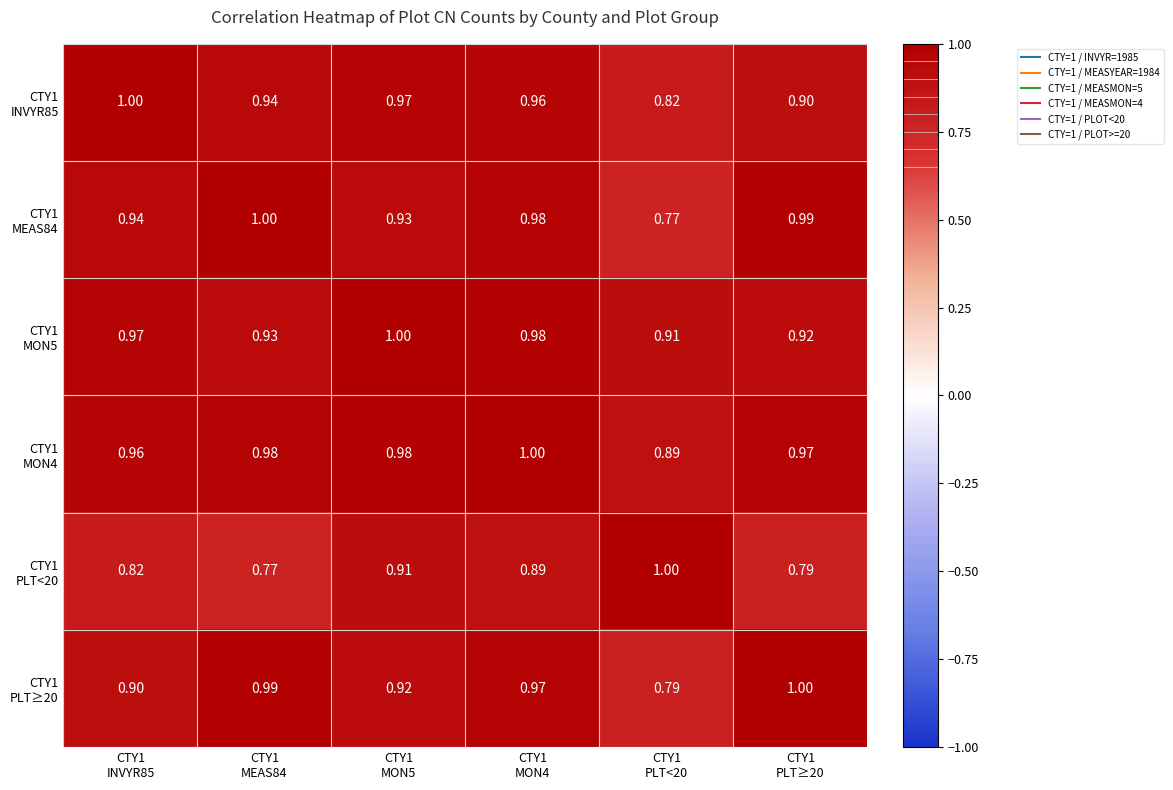

How many series are shown in this chart?

6